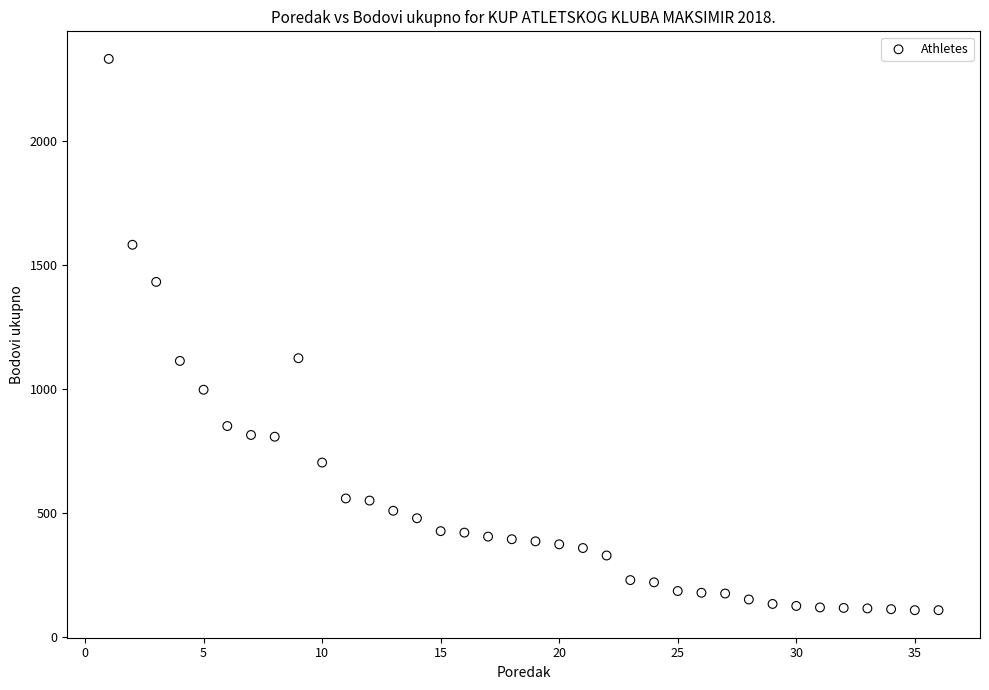

What is the range of Y values (max minus min)?

2218.5